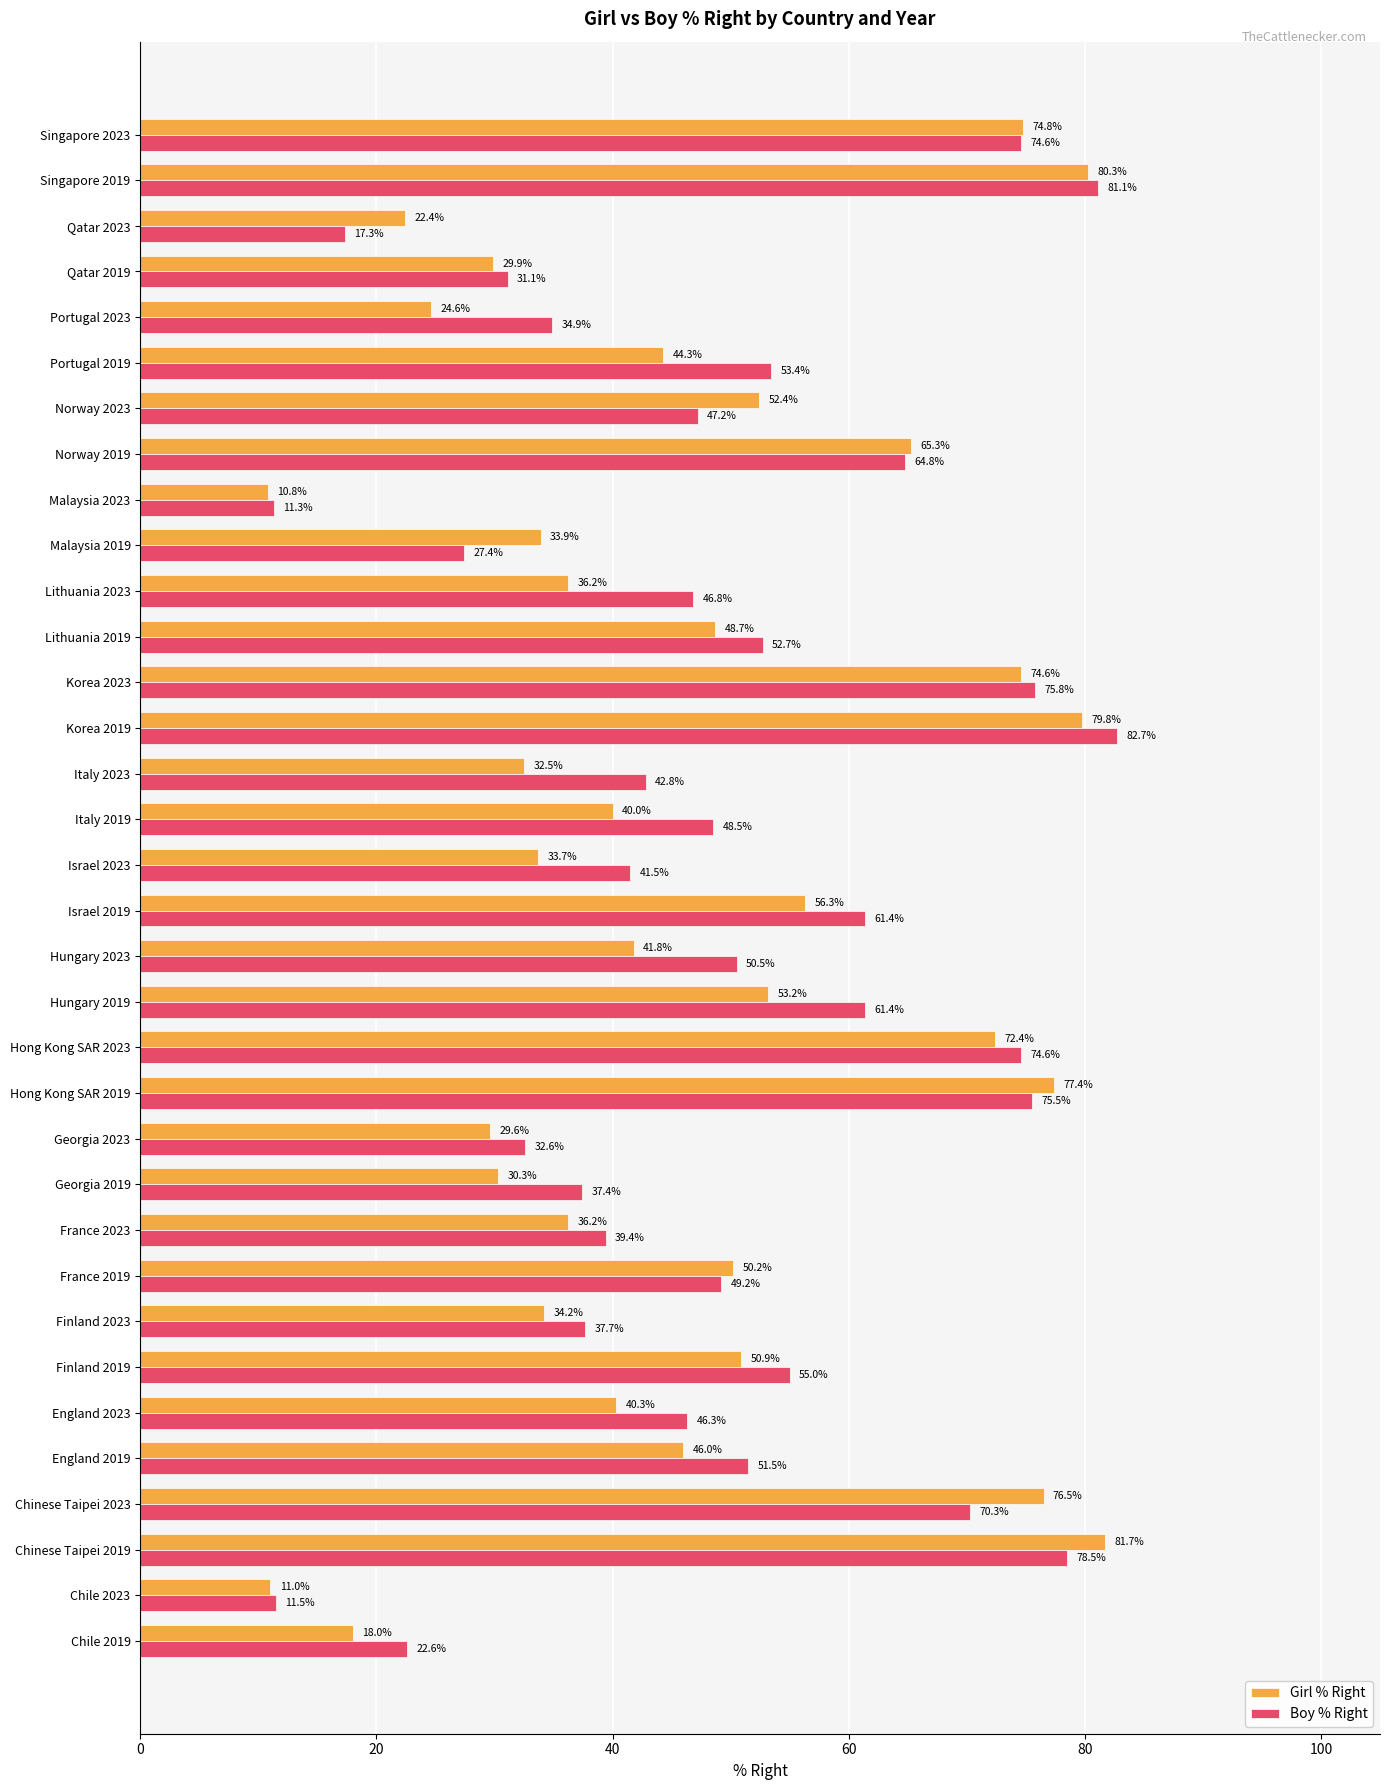

Which series has the largest total across all categories?

Boy % Right